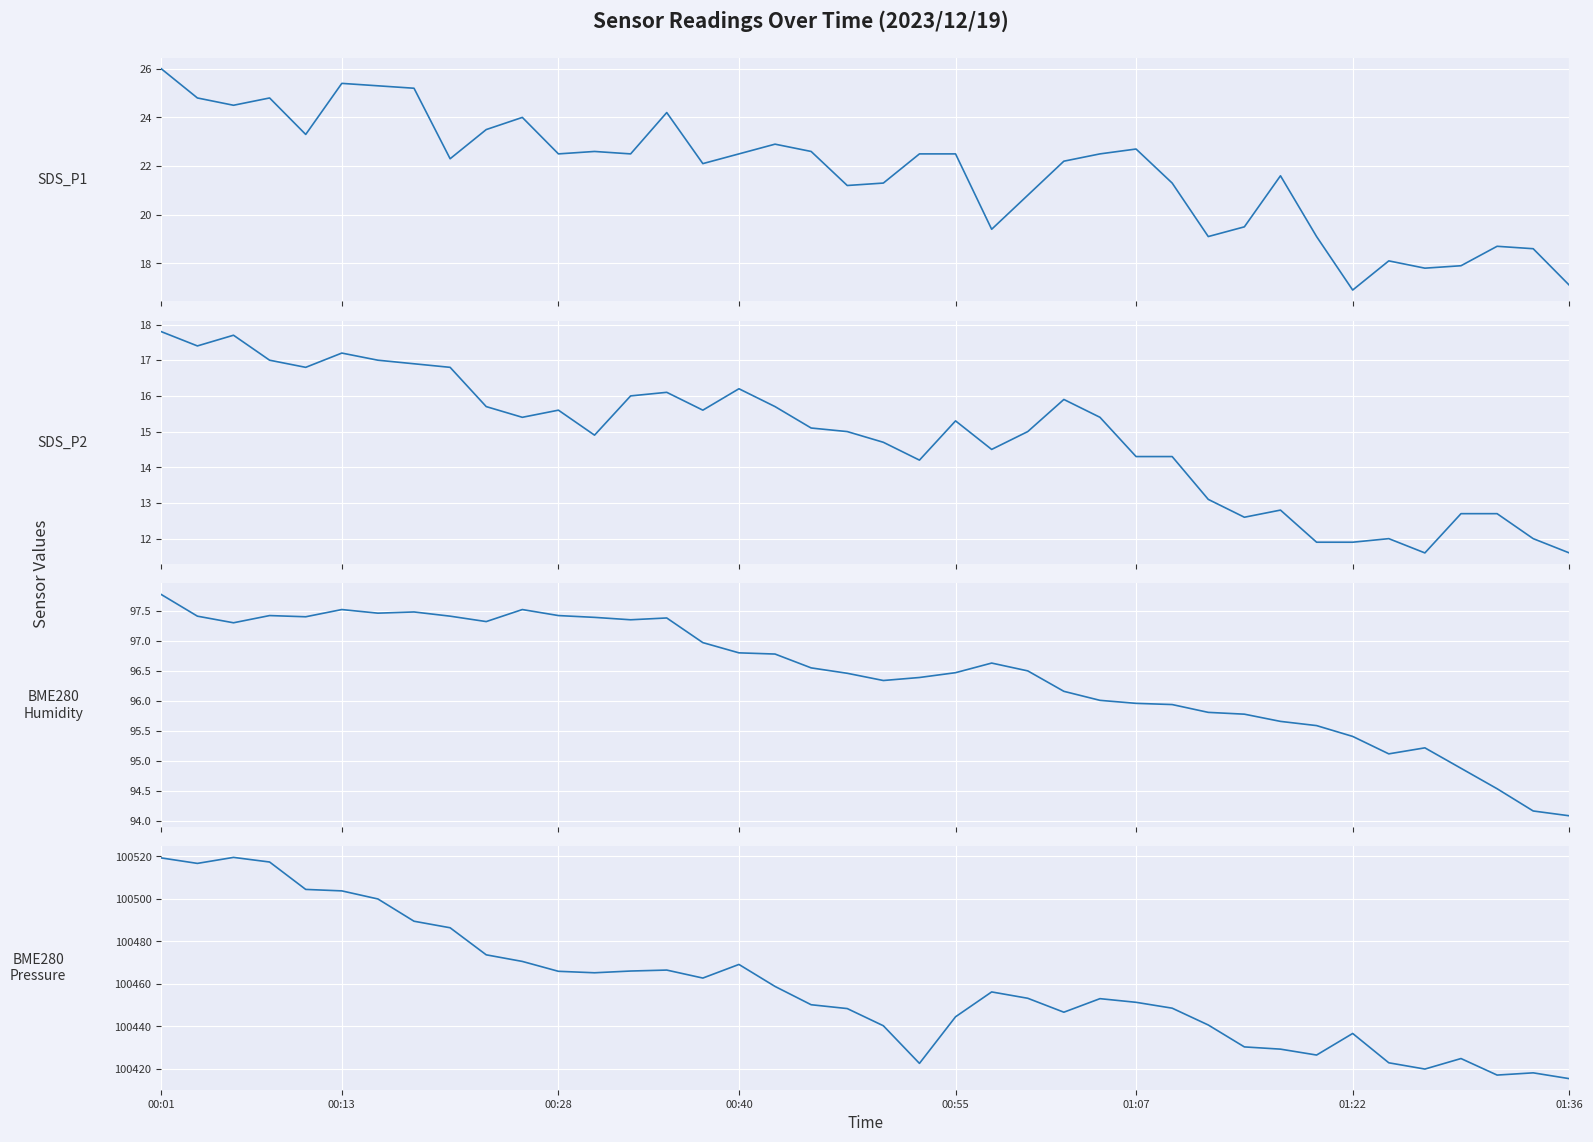

Rank the series by their maximum value, from lowest to highest.

SDS_P2, SDS_P1, BME280_humidity, BME280_pressure